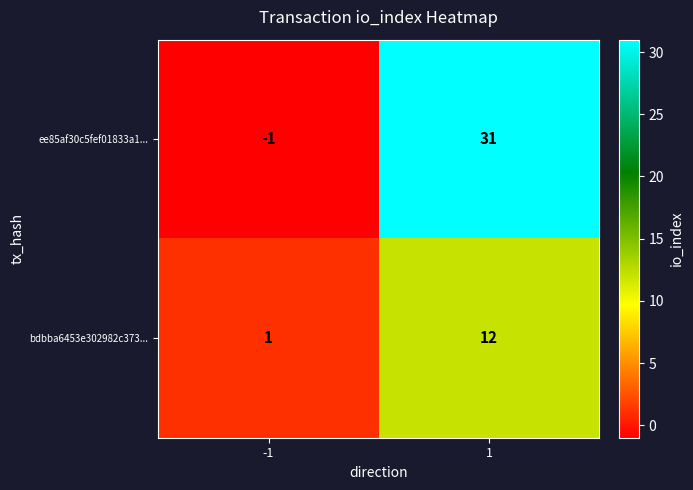

Reading right to left, extract all data points from this chart.

ee85af30c5fef01833a1...: 1=31	-1=-1
bdbba6453e302982c373...: 1=12	-1=1